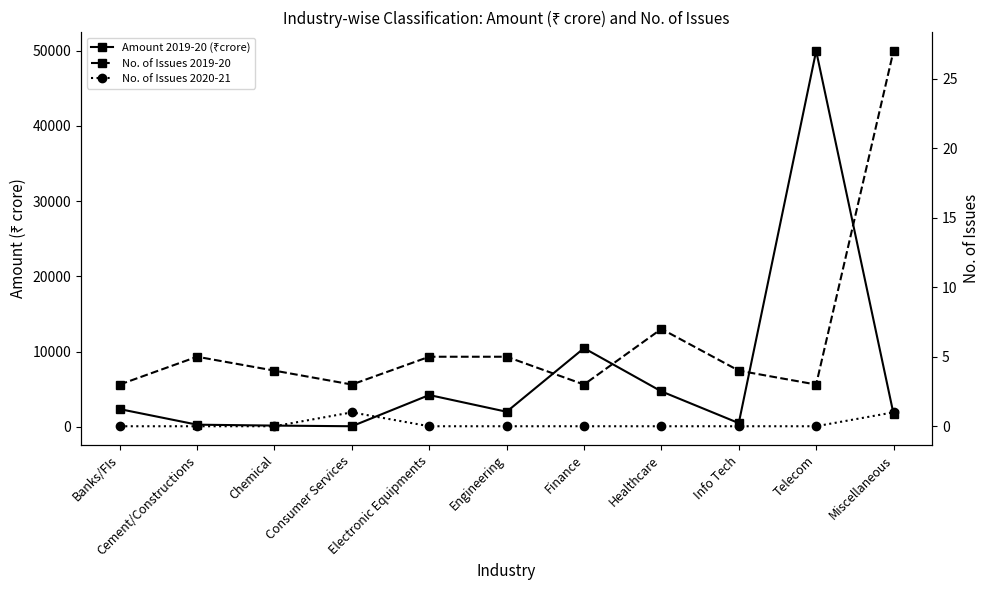

What is the difference between the maximum and minimum values in the No. of Issues 2020-21 series?

1.0